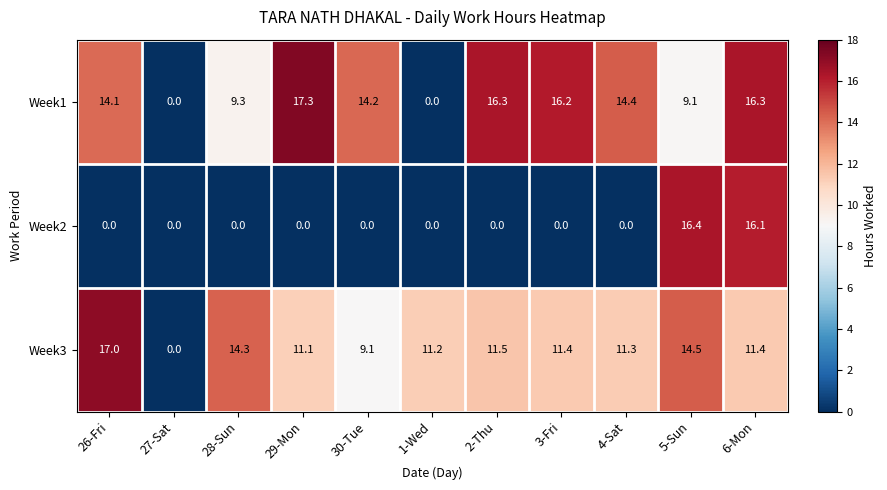

At which label is Week3 closest to 8?

30-Tue